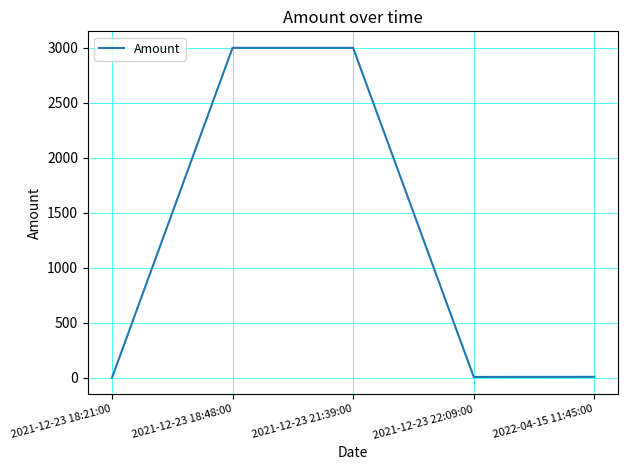

What is the change in value from 2021-12-23 18:48:00 to 2021-12-23 22:09:00?

-2991.2